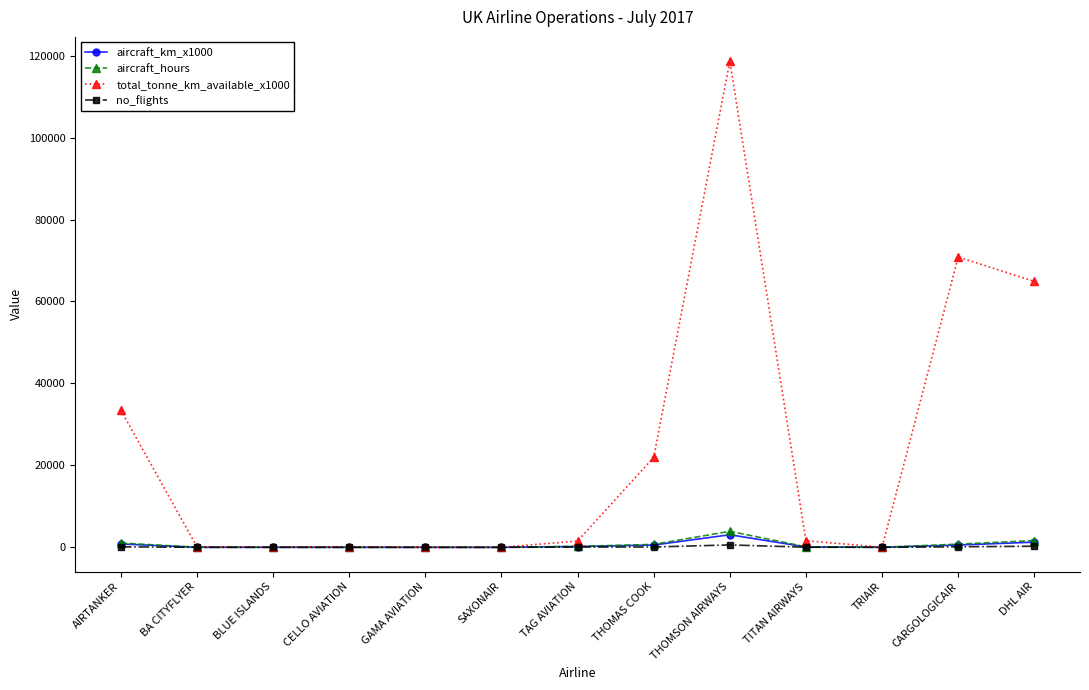

What are all the series names shown in the legend?

aircraft_km_x1000, aircraft_hours, total_tonne_km_available_x1000, no_flights